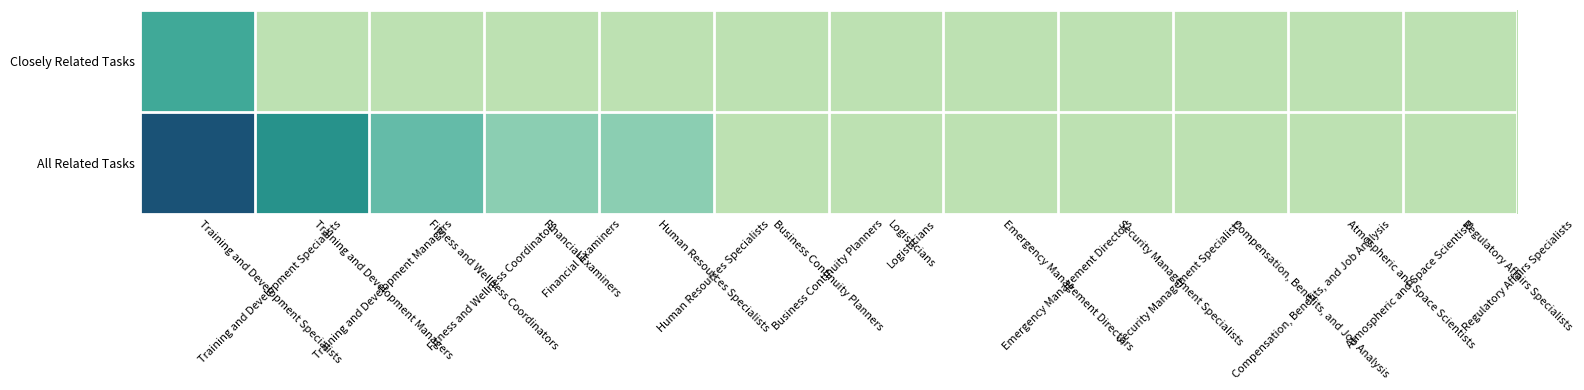

Rank the categories by Closely Related Tasks value from lowest to highest.

Training and Development Managers, Fitness and Wellness Coordinators, Financial Examiners, Human Resources Specialists, Business Continuity Planners, Logisticians, Emergency Management Directors, Security Management Specialists, Compensation, Benefits, and Job Analysis, Atmospheric and Space Scientists, Regulatory Affairs Specialists, Training and Development Specialists